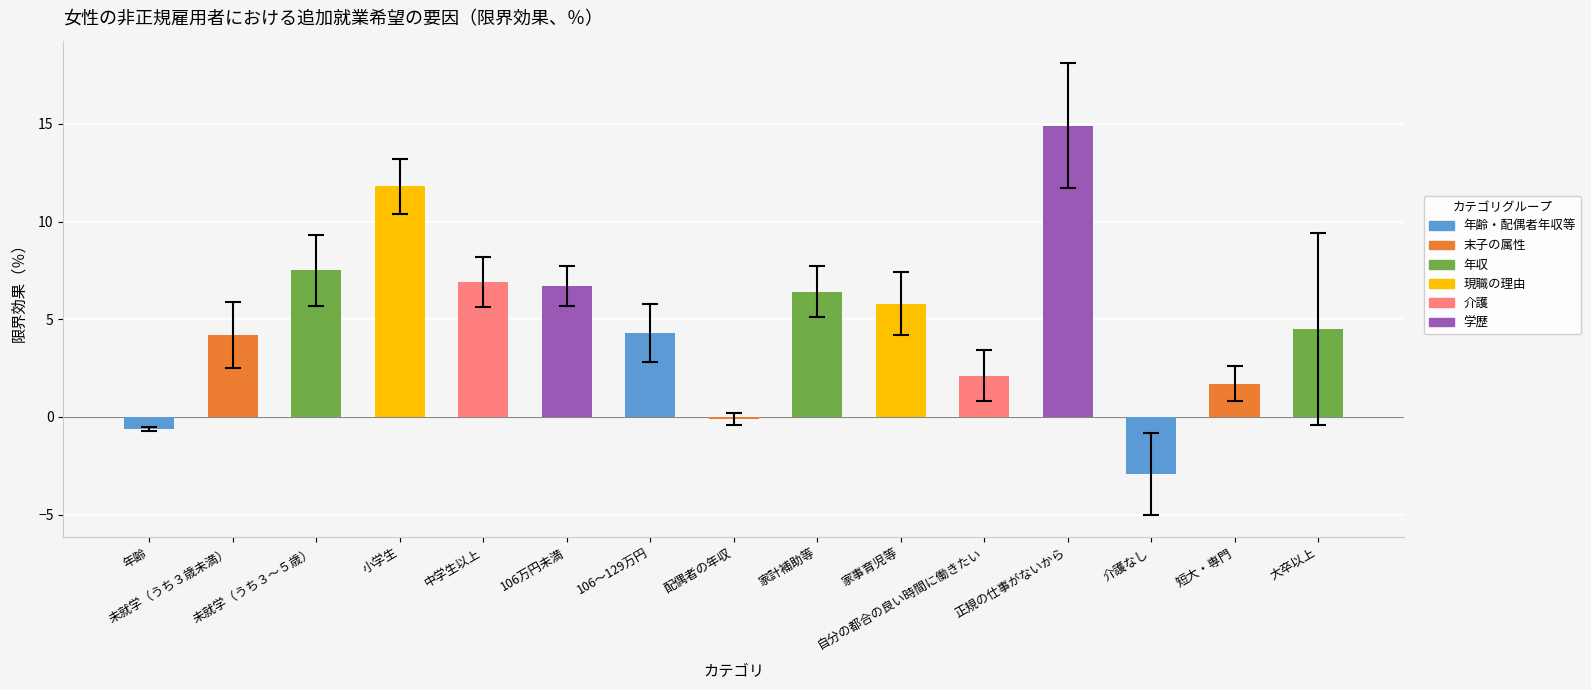

How many data points are less than 4?

5